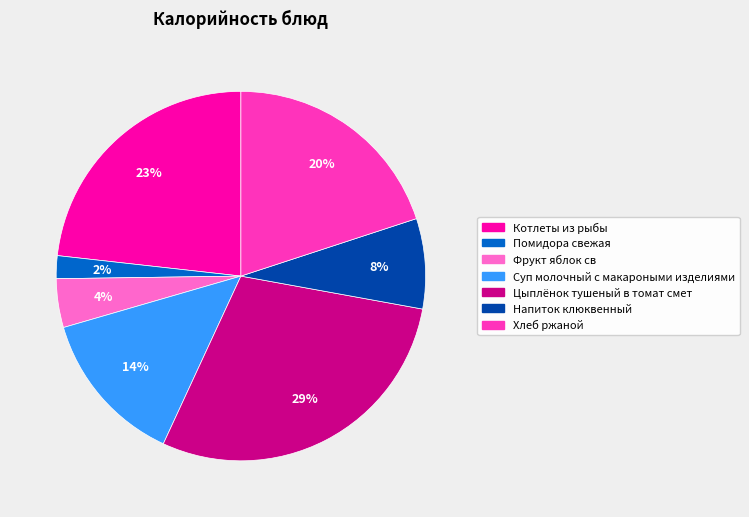

Is it true that Котлеты из рыбы is 29% of the pie?

False